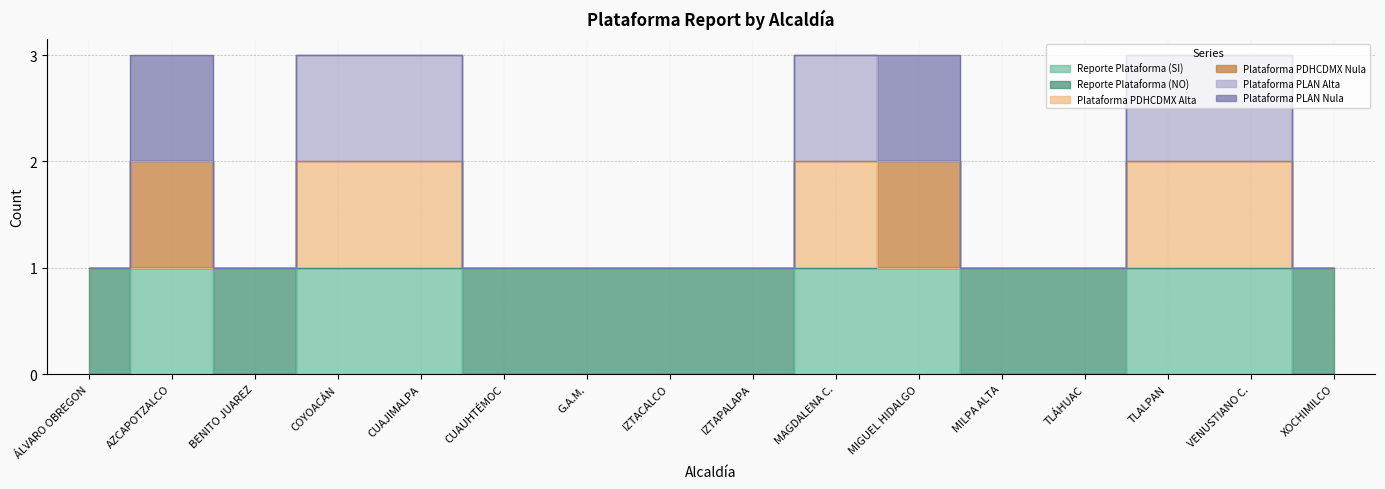

What is the sum of all Reporte Plataforma (SI) values?

7